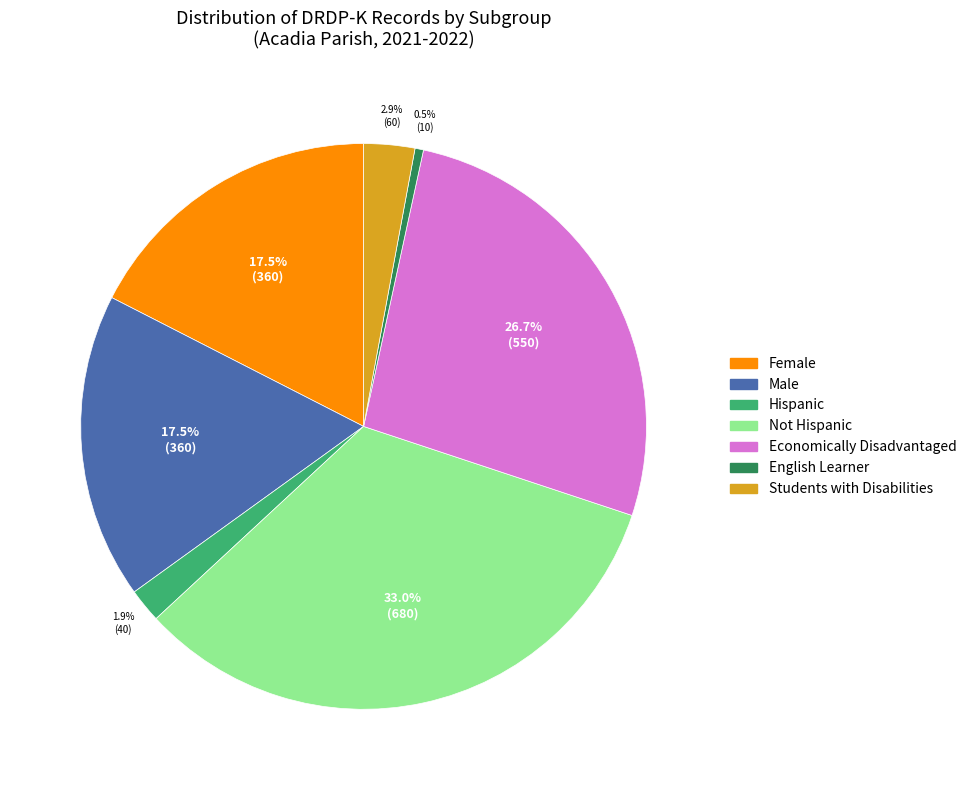

Do Students with Disabilities and Economically Disadvantaged together represent more than half of the pie?

No